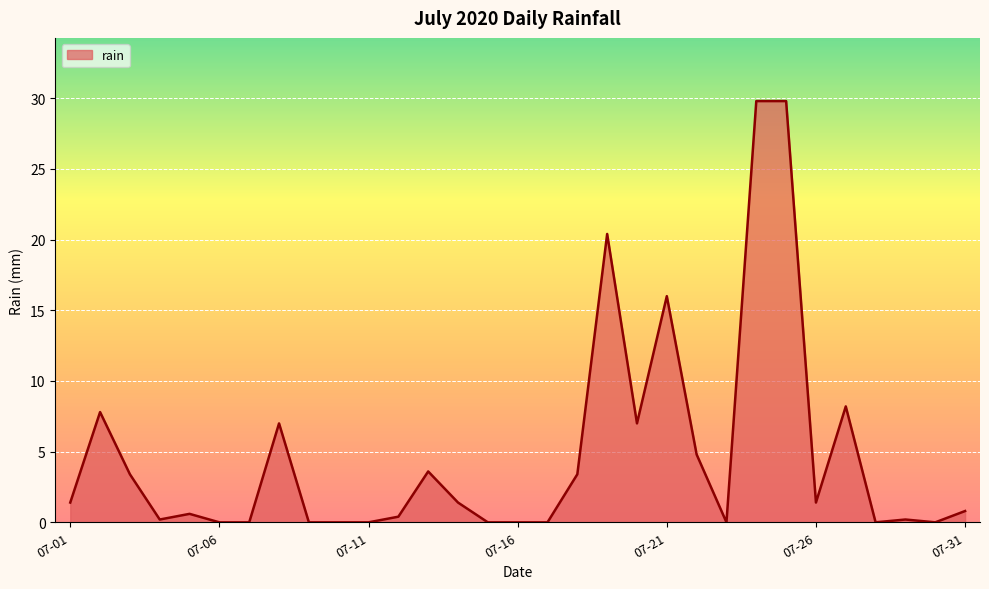

What is the difference between the maximum and minimum values?

29.8